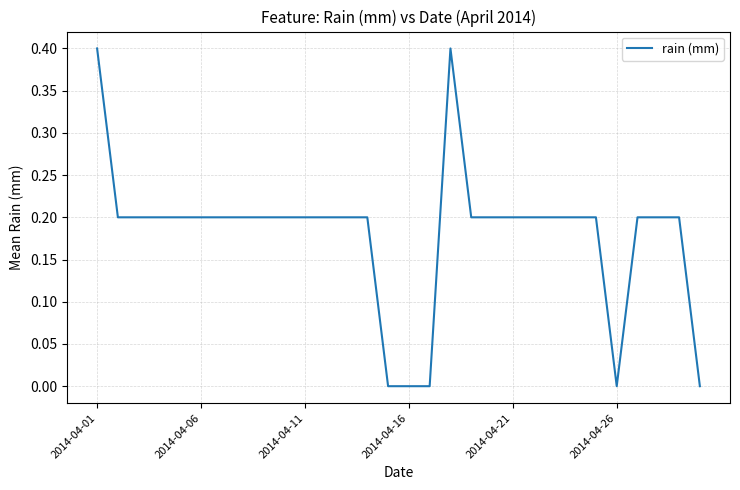

What is the greatest value displayed?

0.4